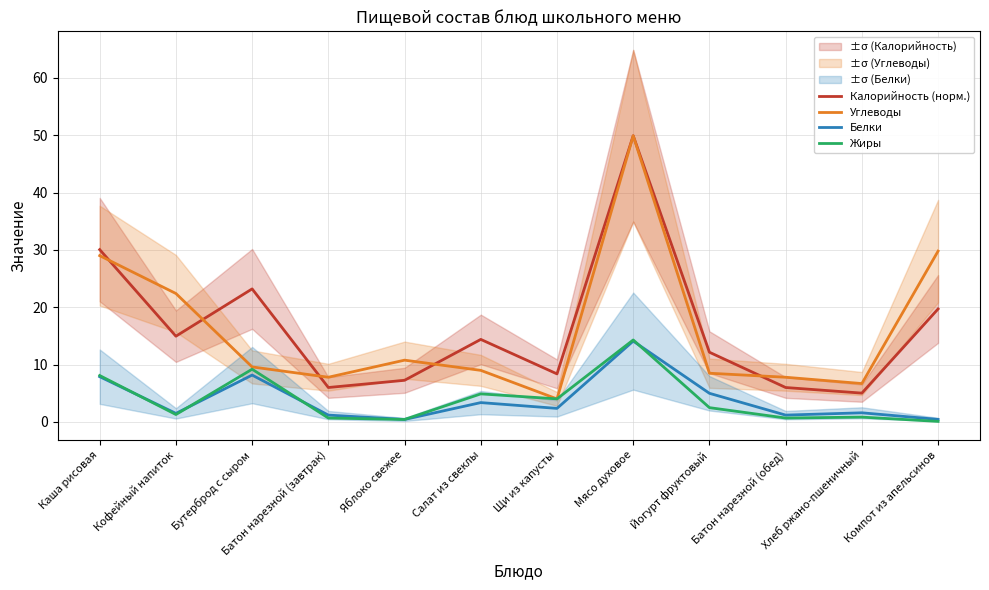

Which category has the highest value across all series?

Мясо духовое